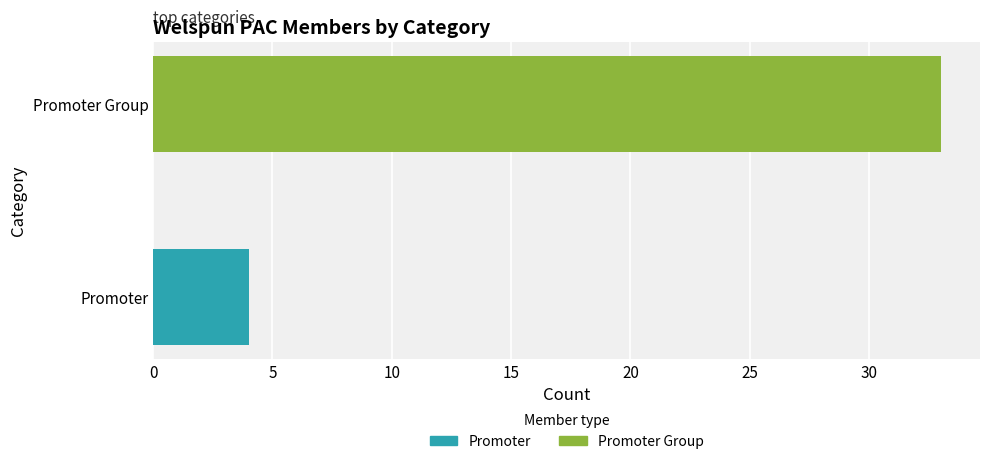

What is the change in value from Promoter to Promoter Group?

+29